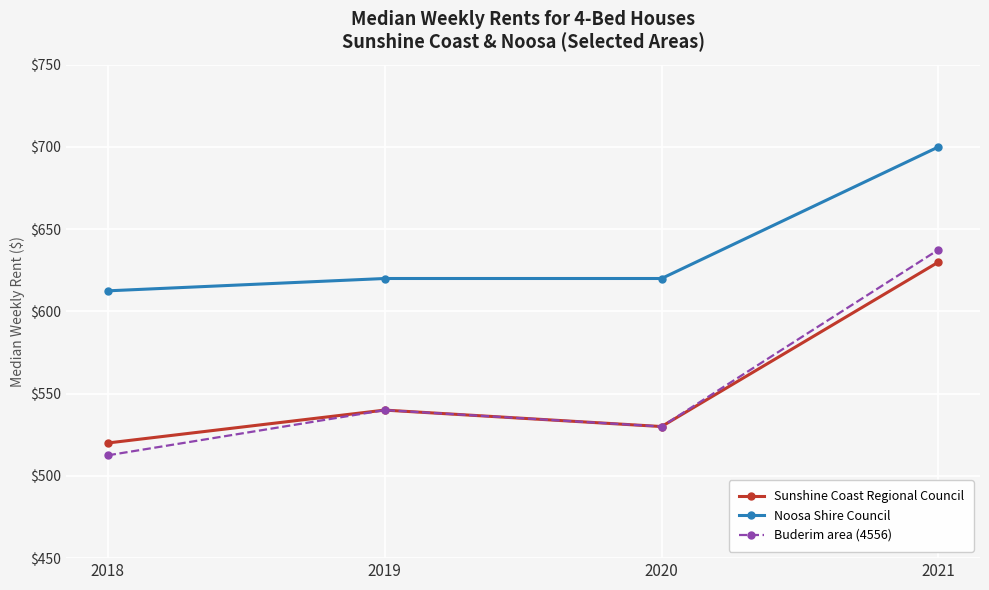

The Buderim area (4556) series shows 308.9 at 2020. True or false?

False